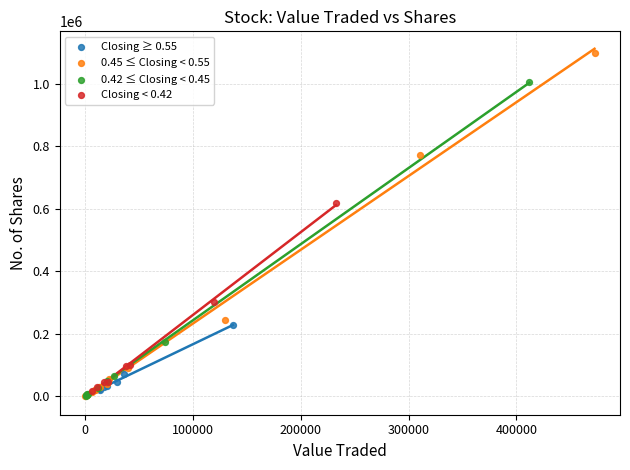

Which series reaches the maximum Y coordinate?

0.45 ≤ Closing < 0.55